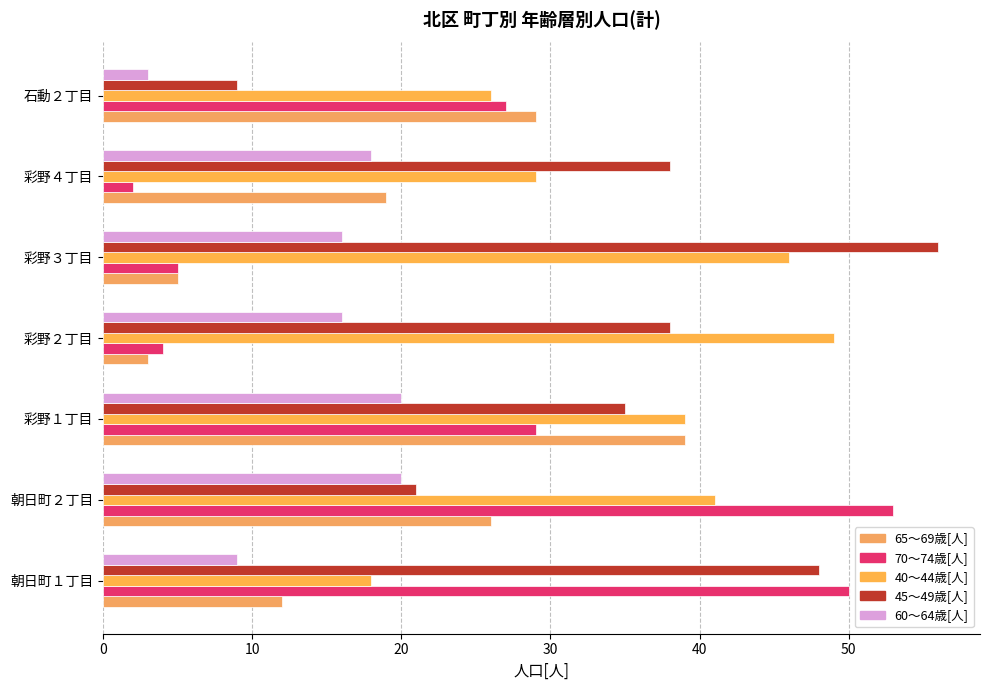

How many data points does each series have?

7